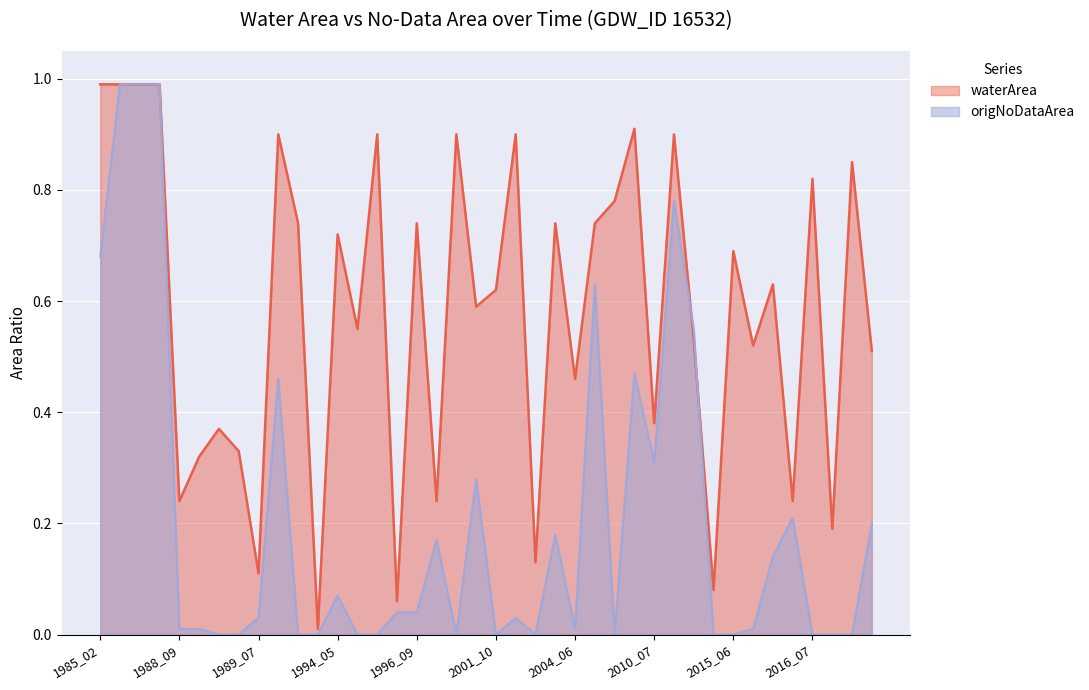

What are all the series names shown in the legend?

waterArea, origNoDataArea